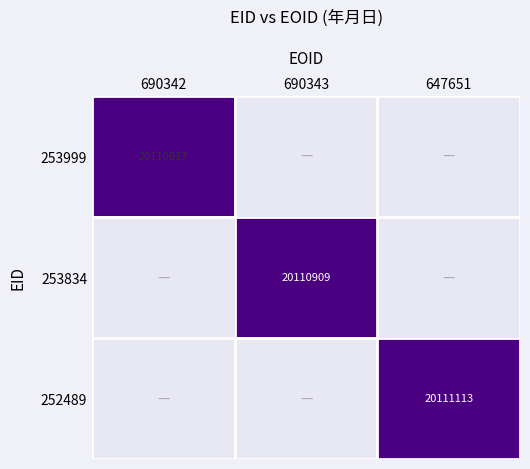

True or false: 253999 has a value of 34529970 at 690342.

False